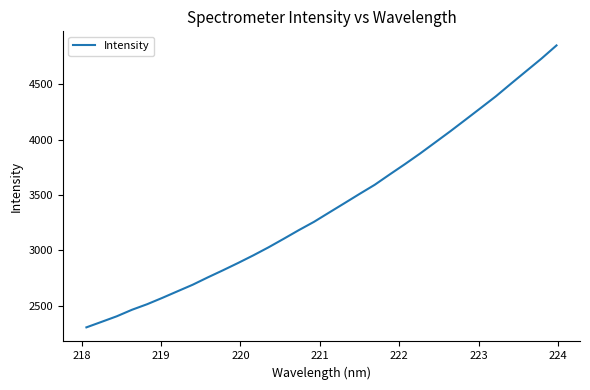

What is the average value?

3398.1